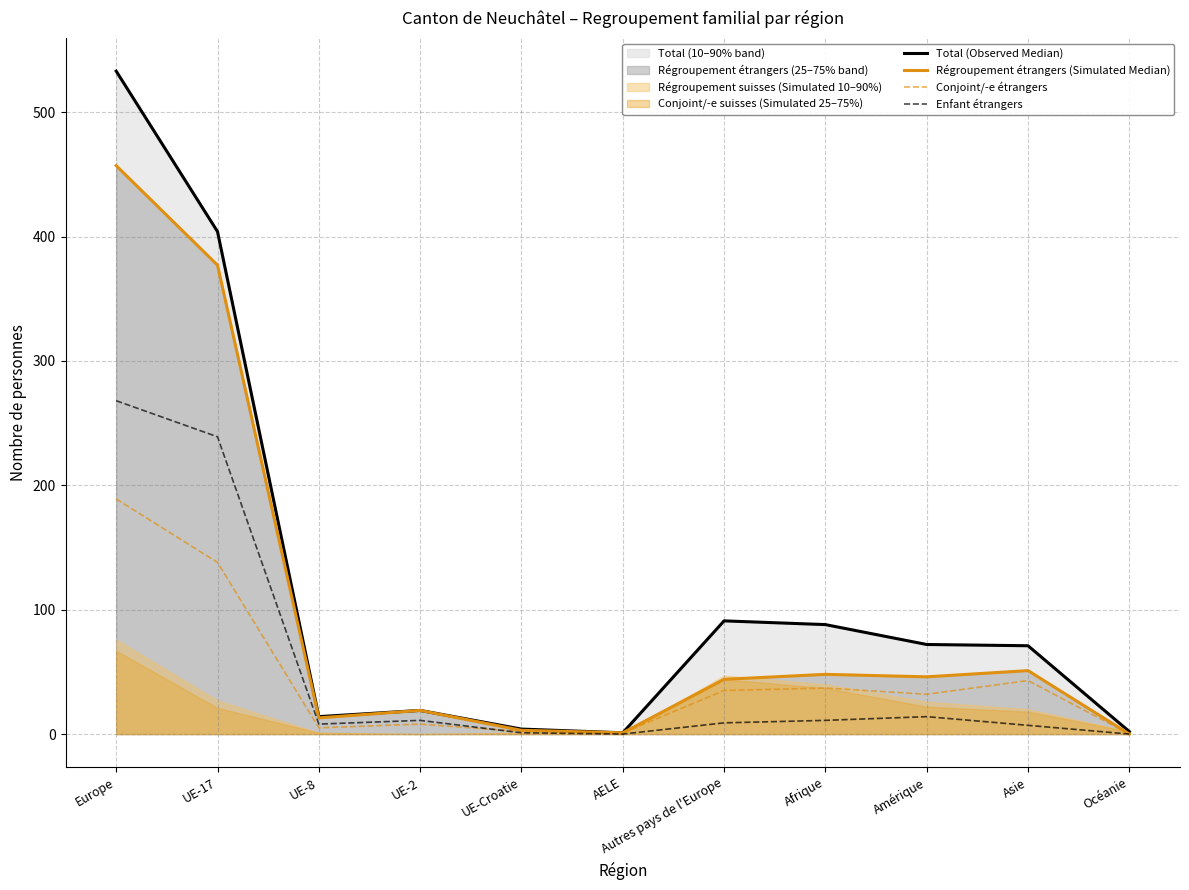

True or false: Conjoint/-e étrangers has more than 0 points higher than both neighbors.

True